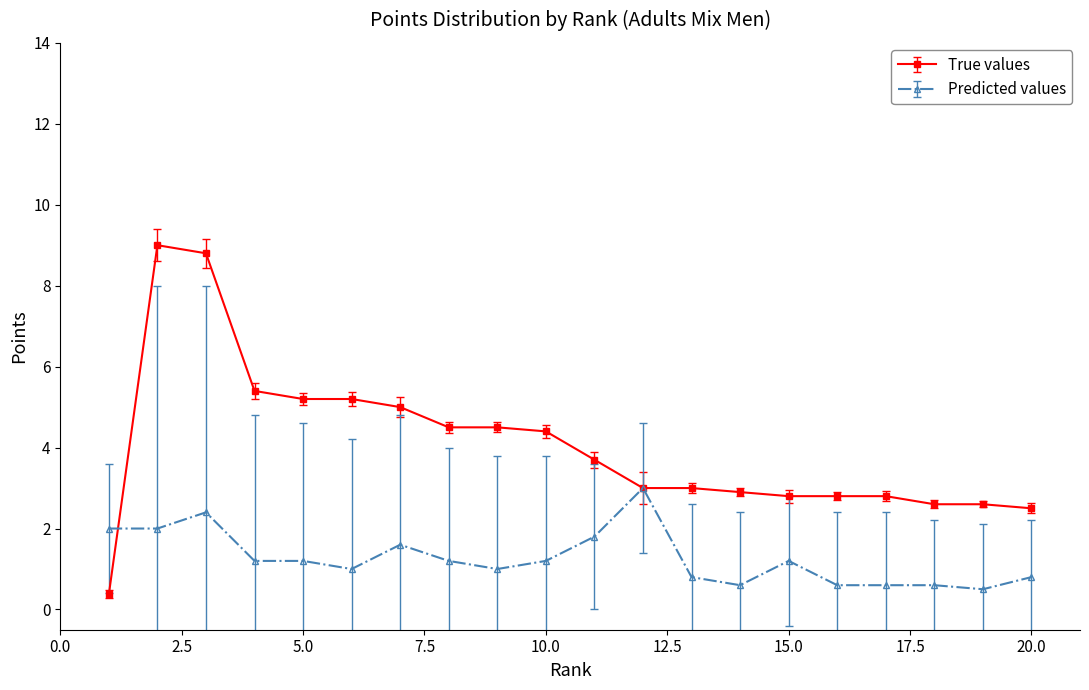

What is the value of the Predicted values point at the 13th from the left?

0.8